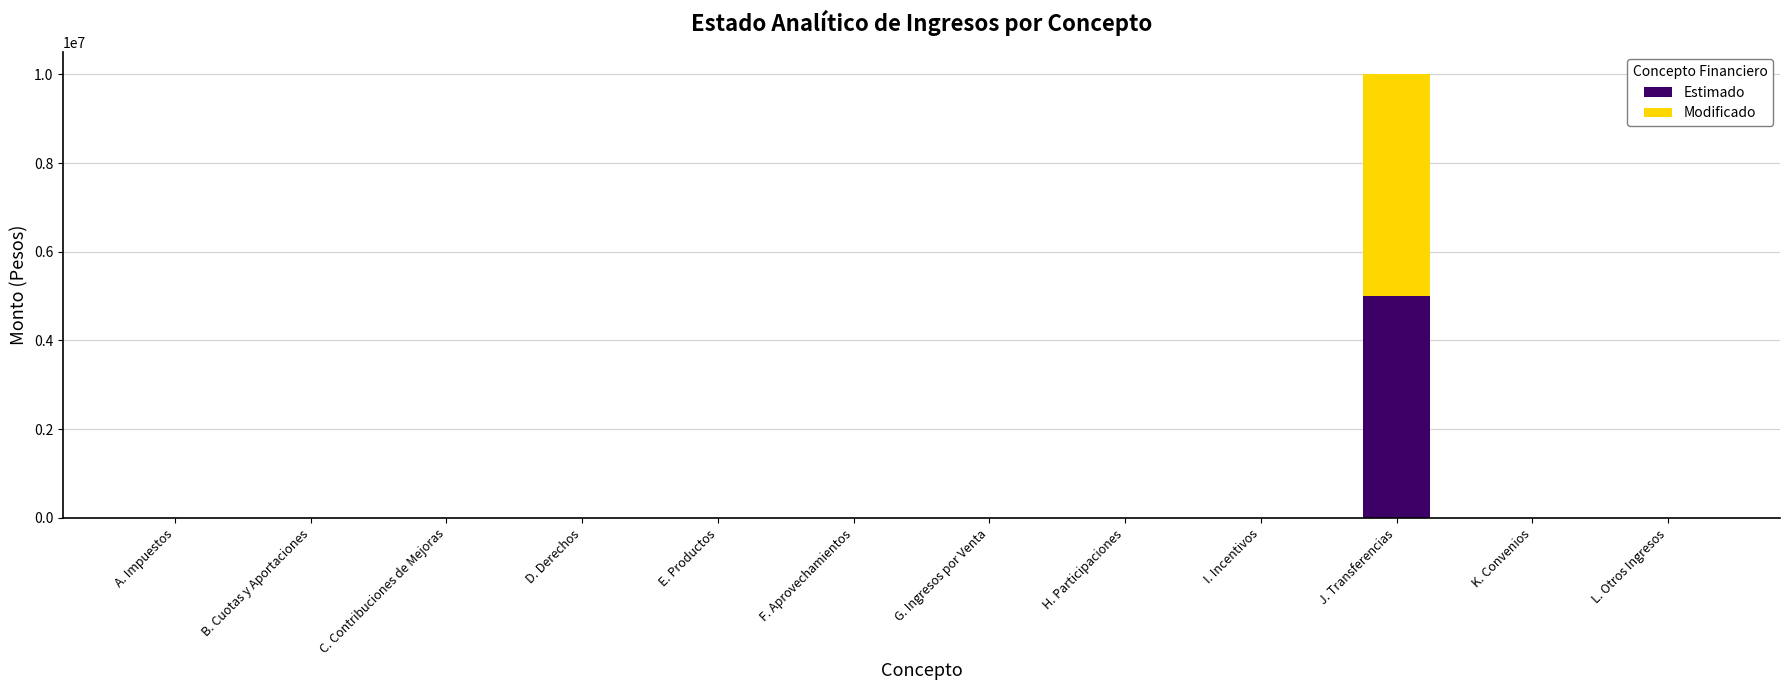

Is it true that Estimado equals 0 at B. Cuotas y Aportaciones?

True